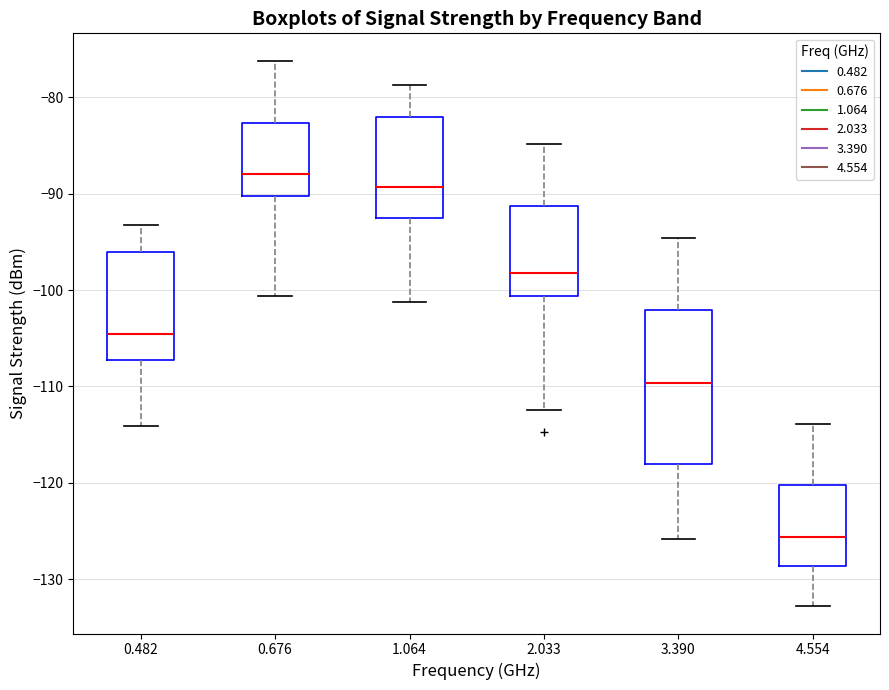

Where is the upper edge of the box at x = 2.033 on the y-axis? The values are not printed on the chart, so give them approximately, as read against the axis.

-91